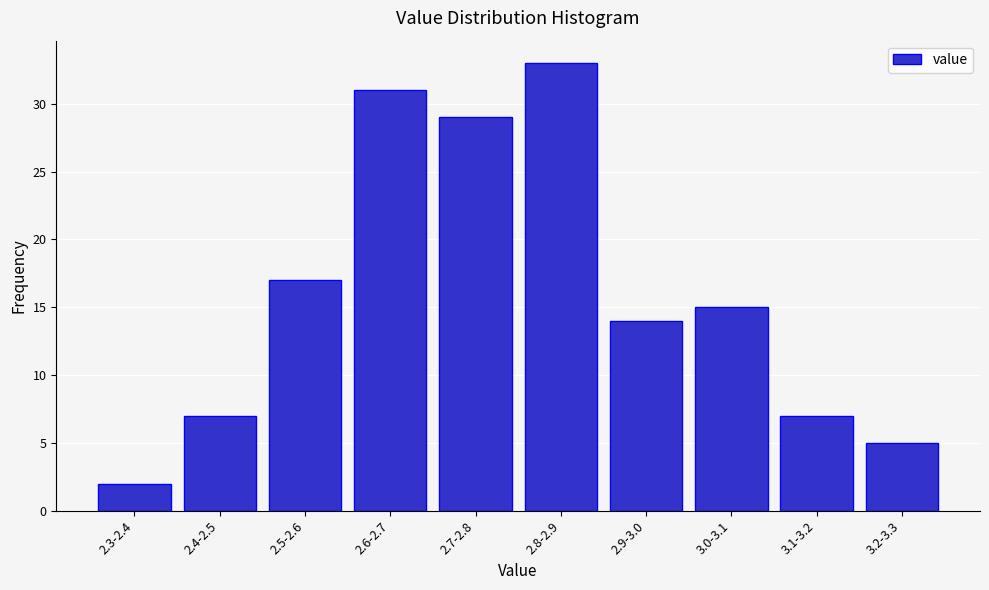

Reading left to right, transcribe all the data shown in this chart.

2	7	17	31	29	33	14	15	7	5